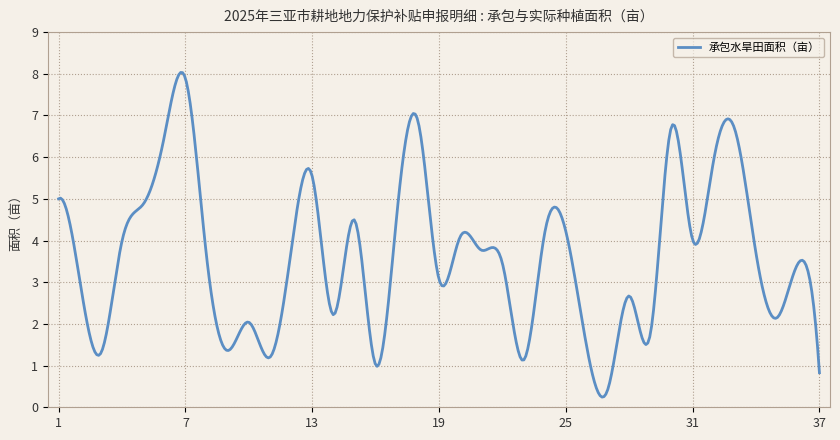

Does the chart display data point markers on the line(s)?

No